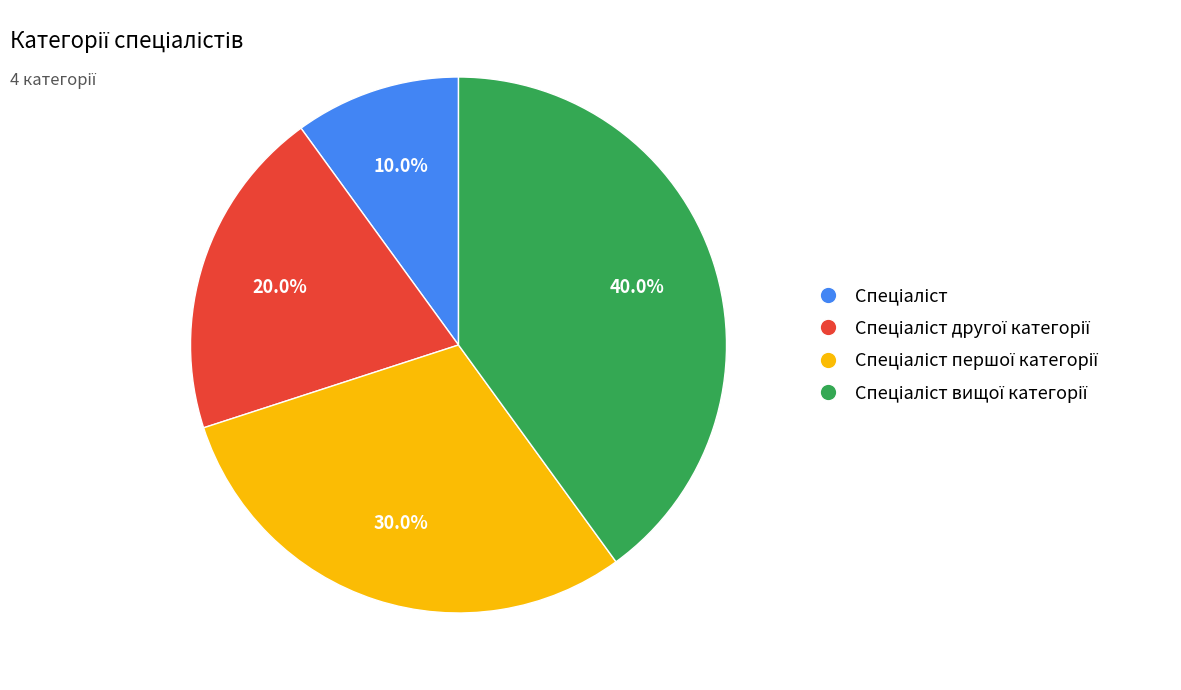

Is there any slice that represents more than half of the pie?

No